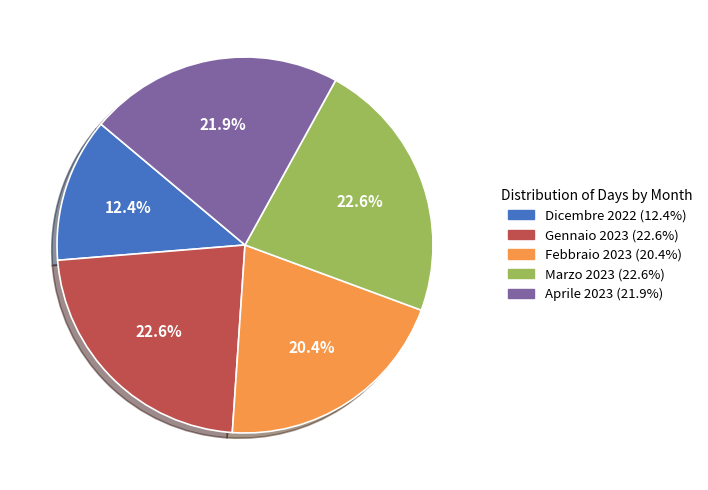

Combined, do Dicembre 2022 and Marzo 2023 account for over 50%?

No